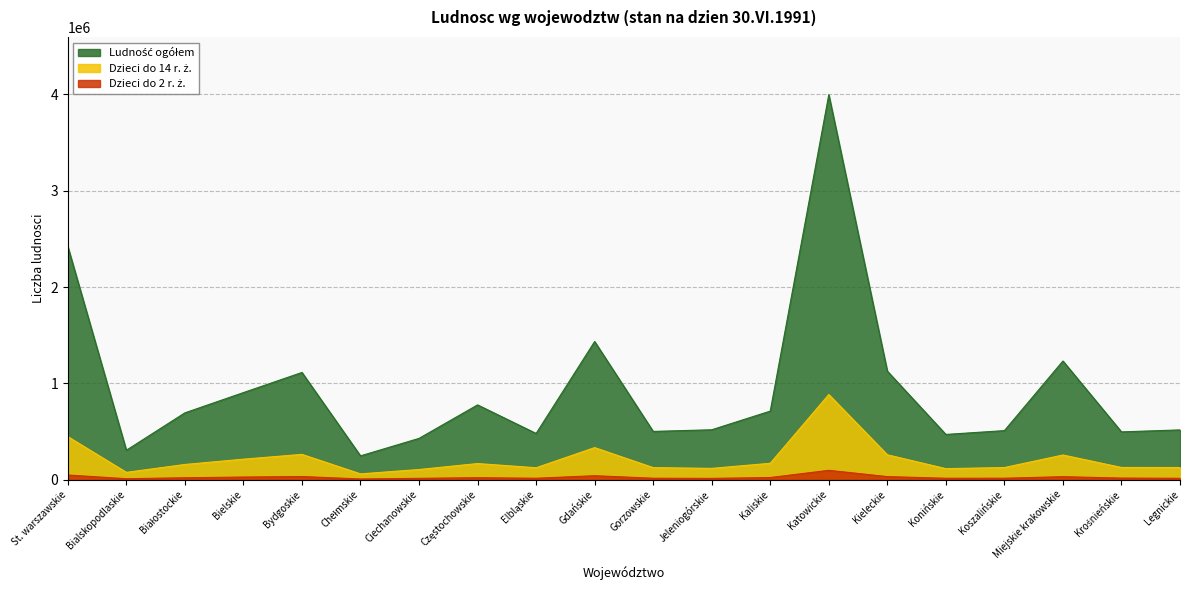

Reading left to right, extract all data points from this chart.

Ludność ogółem: 2421191	305809	694111	904455	1113469	247582	429022	776770	480081	1434654	501424	518396	712201	3997052	1127144	470023	509673	1232504	496529	517050
Dzieci do 14 r. ż.: 447226	76485	158225	213174	263009	60456	105868	167707	124205	333200	125481	117690	170474	884150	258749	114811	126309	256481	127111	126487
Dzieci do 2 r. ż.: 48802	10317	20217	27529	32945	7601	14224	20976	15169	41565	15254	13763	22598	97365	32179	15076	15427	31485	16907	14725